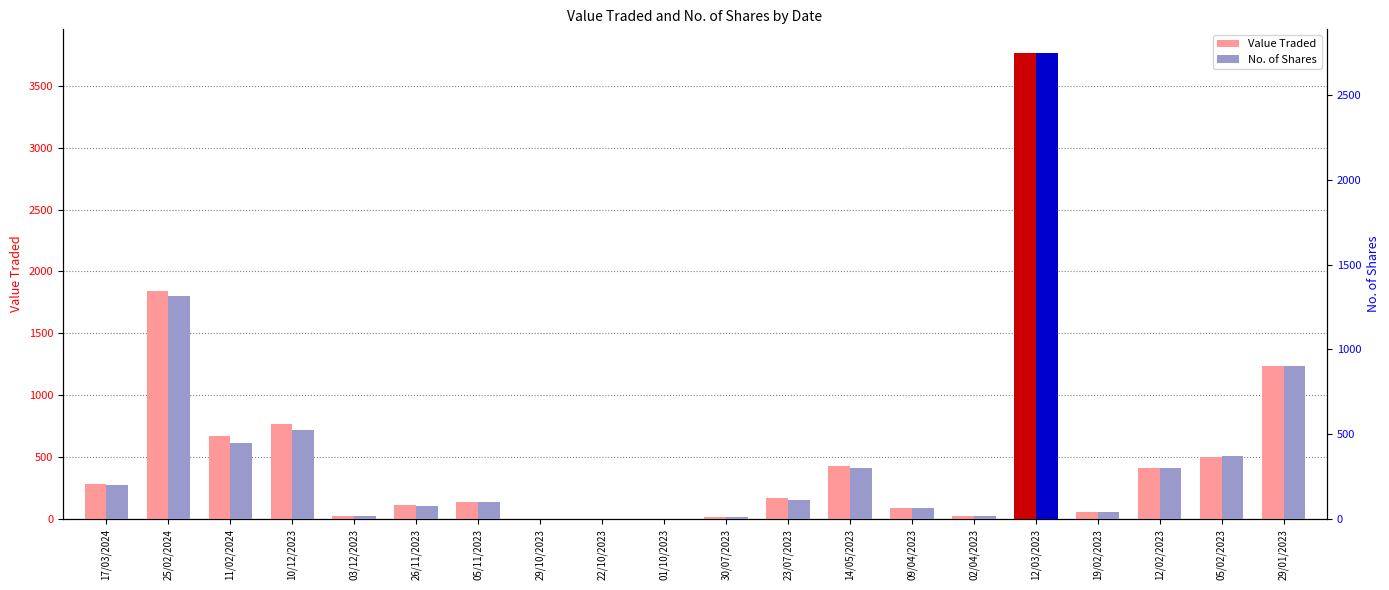

Where is No. of Shares nearest to the value 1375?

25/02/2024